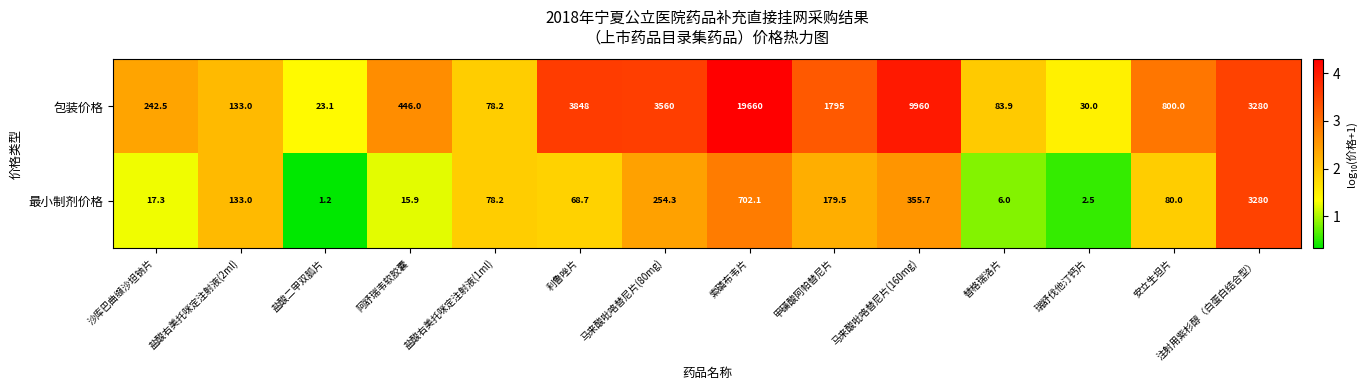

Where does the 包装价格 series first go above 800?

利鲁唑片